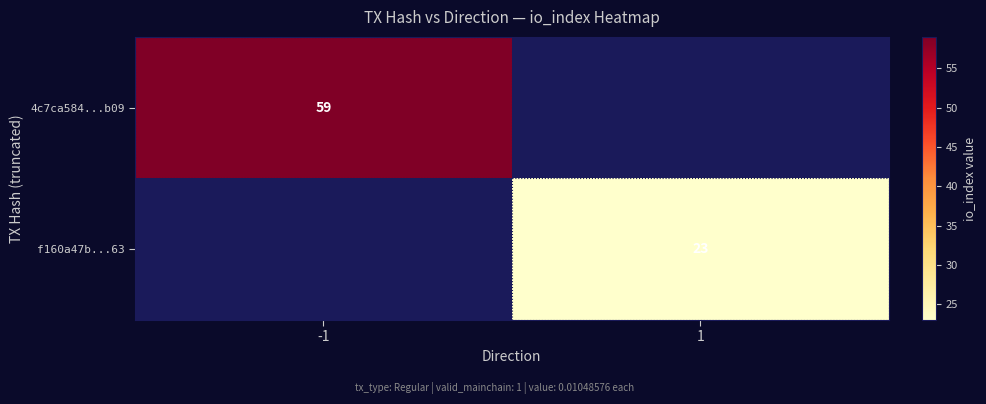

How many data points does each series have?

2